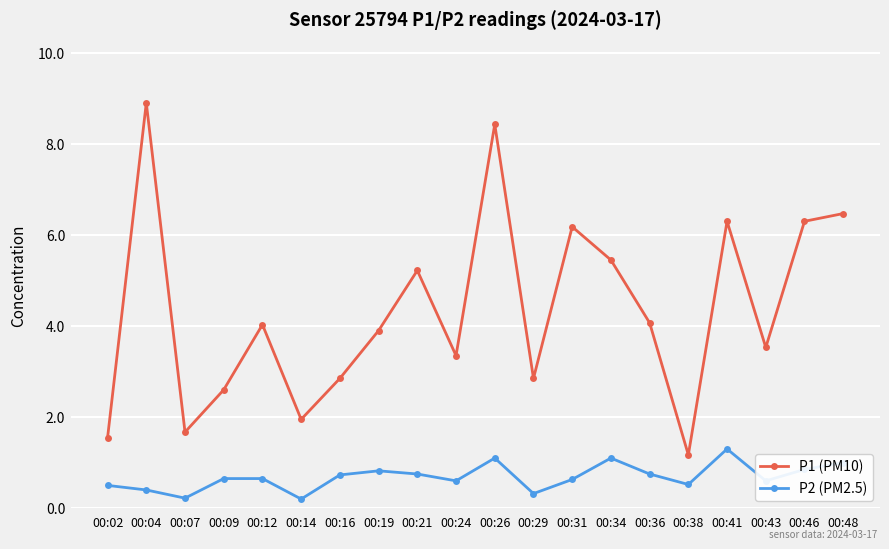

At how many categories does at least one series exceed 0?

20